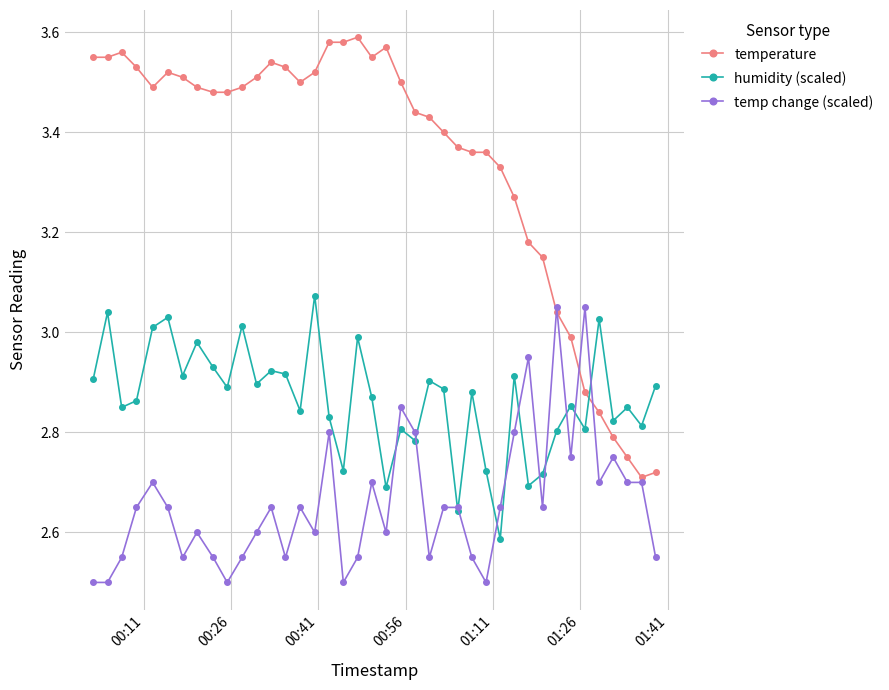

How many lines are shown in the chart?

3